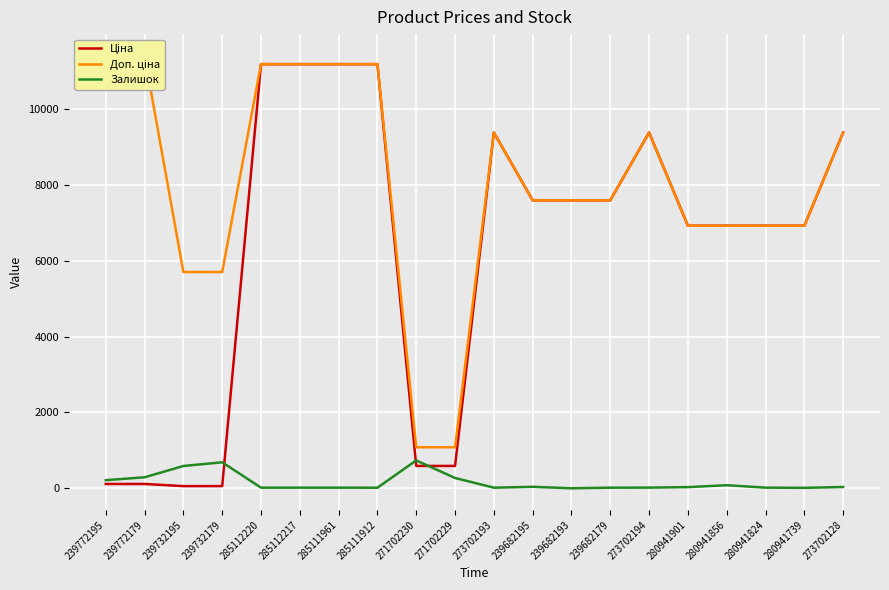

Where is the first local minimum for Залишок?

285111912